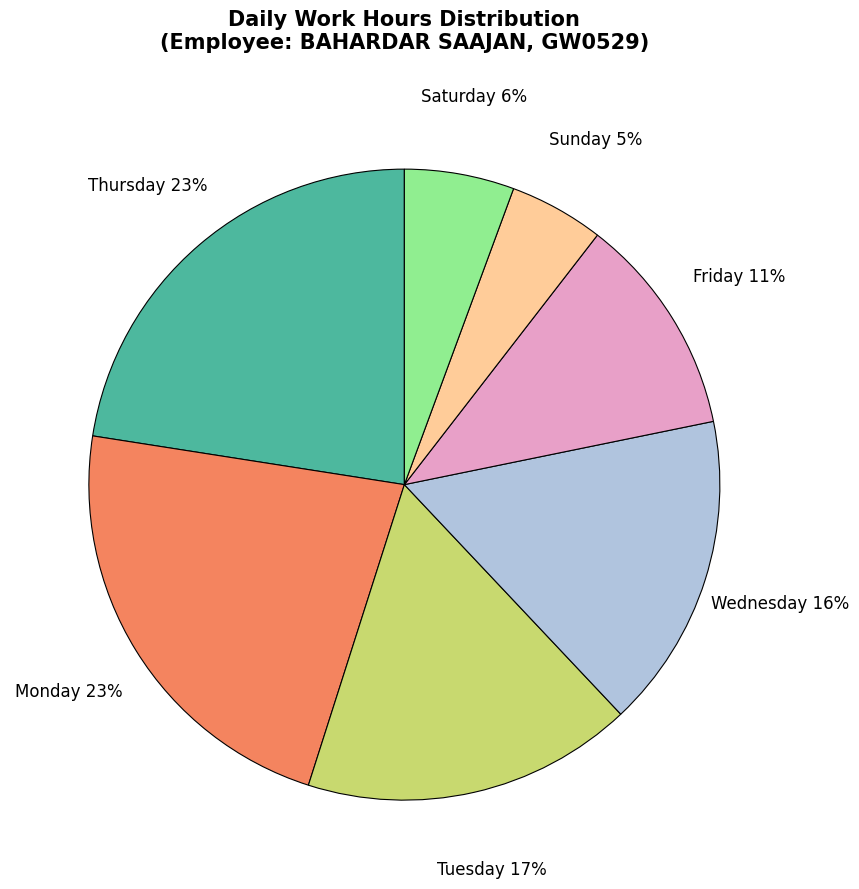

What is the ratio of the value at Sunday 5% to the value at Wednesday 16%?

0.3